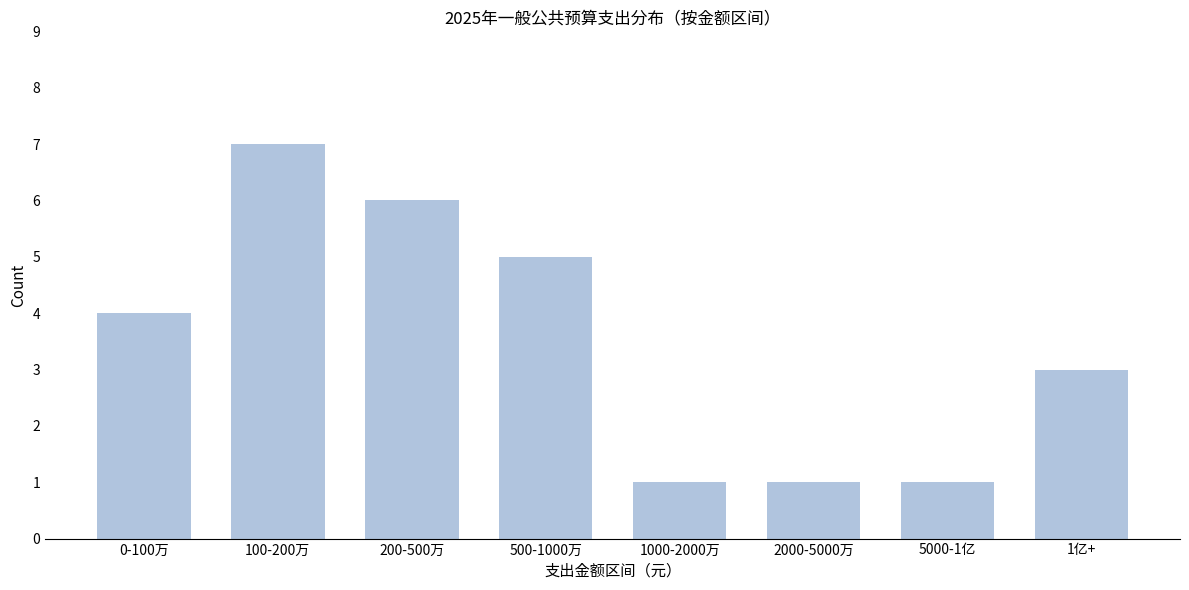

Reading right to left, list all the values displayed in this chart.

1亿+=3	5000-1亿=1	2000-5000万=1	1000-2000万=1	500-1000万=5	200-500万=6	100-200万=7	0-100万=4